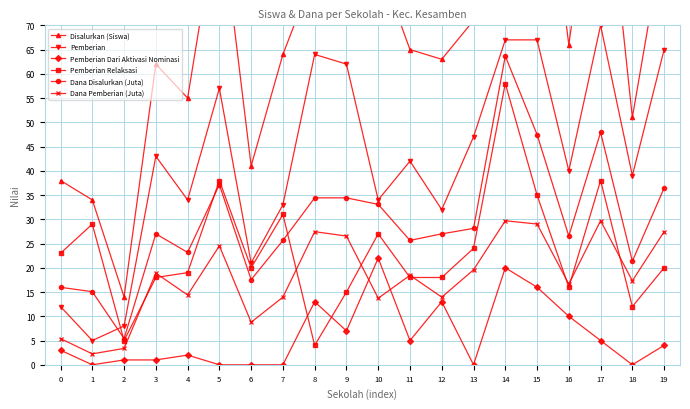

How many categories are shown in the chart?

20